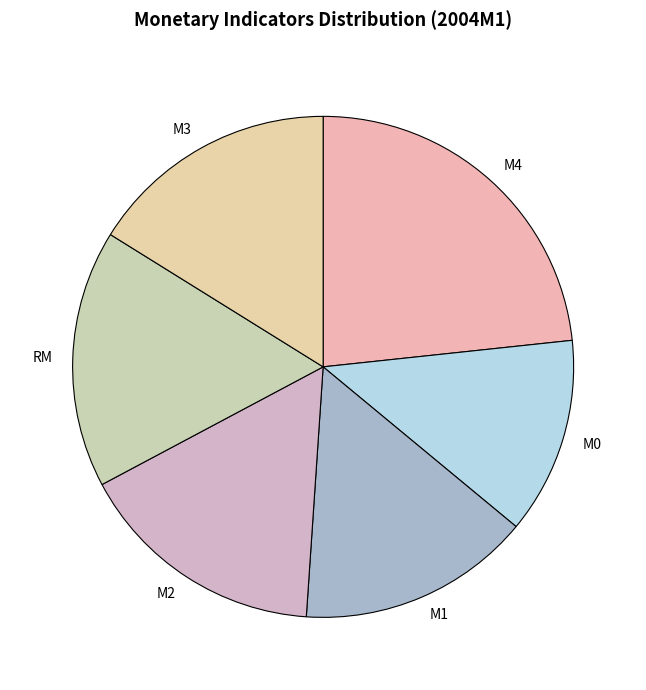

Is the sum of М4 and М2 greater than half?

No